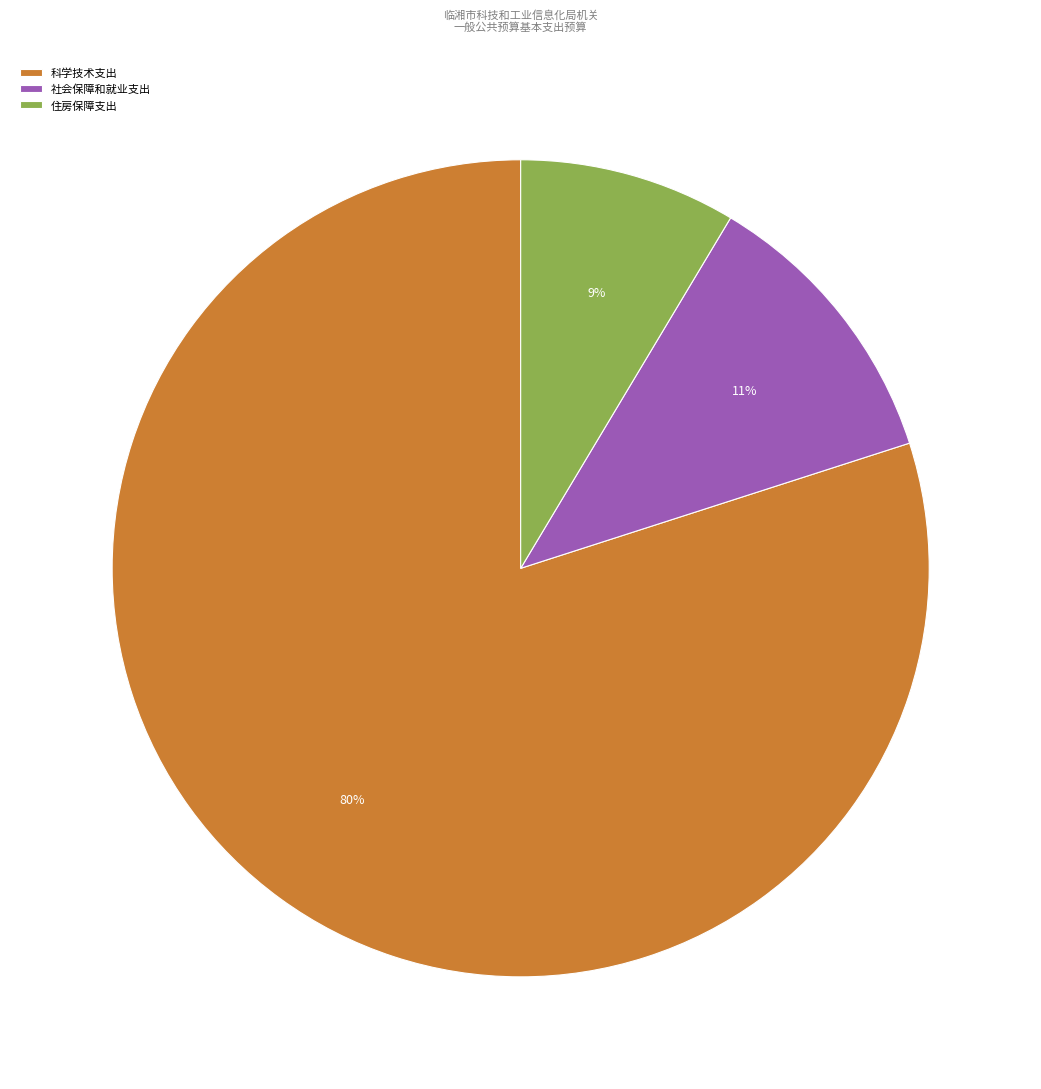

To the nearest percent, what is the difference between the 住房保障支出 and 科学技术支出 slice percentages?

71%